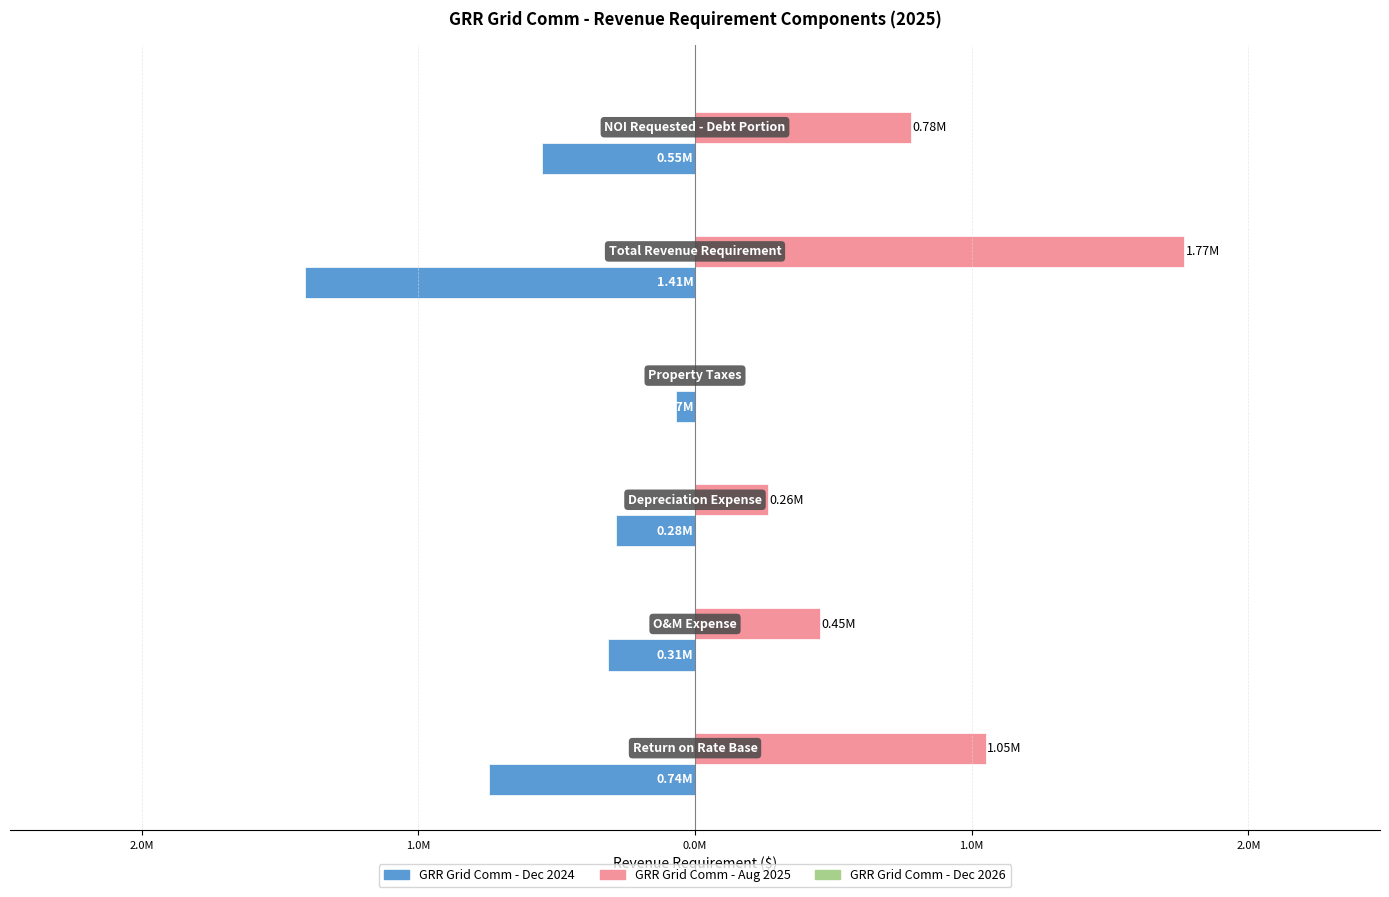

Which series has the largest range (max minus min)?

GRR Grid Comm - Aug 2025